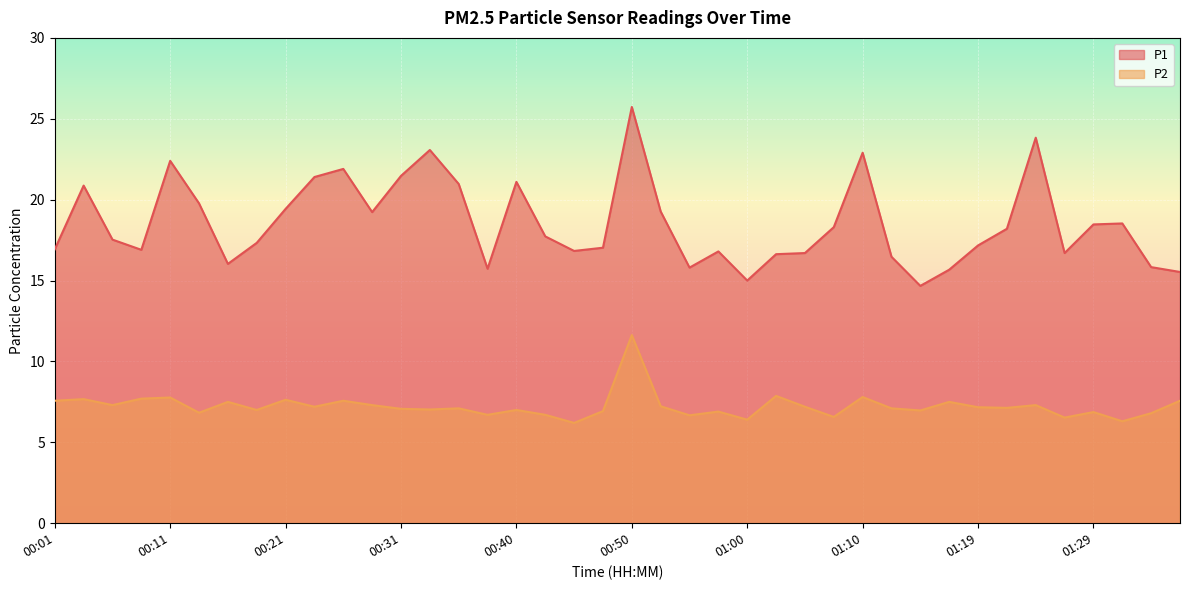

True or false: P1 and P2 intersect in this chart.

False